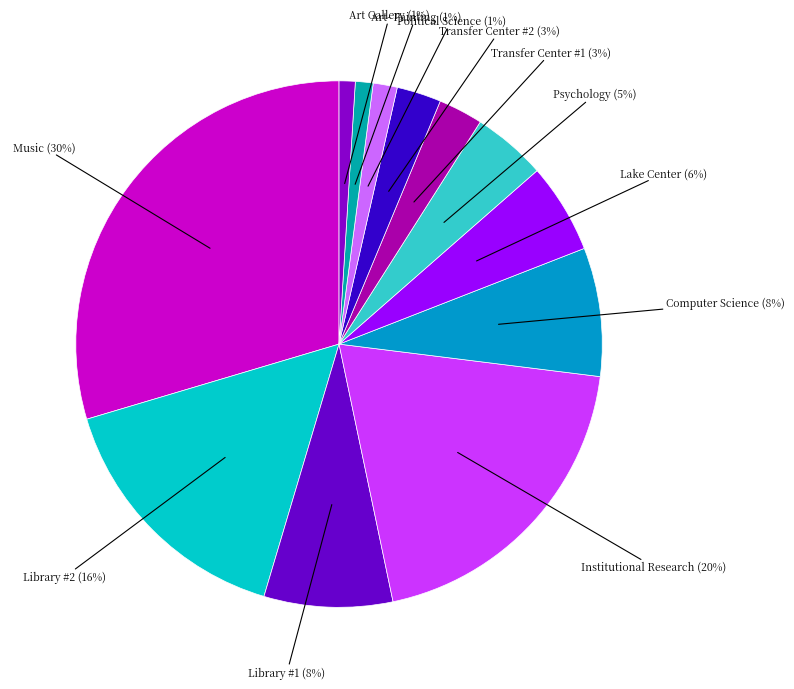

Count the number of slices in the pie.

12